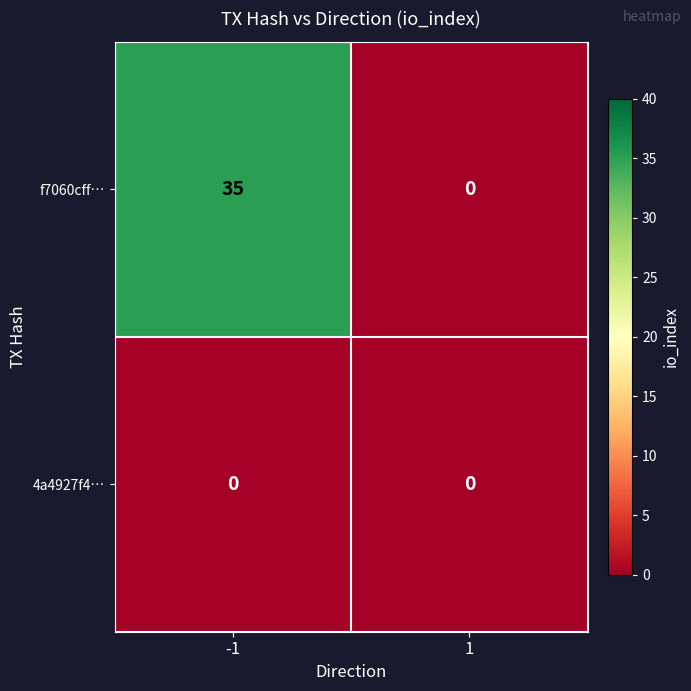

Count the number of data series in this chart.

2